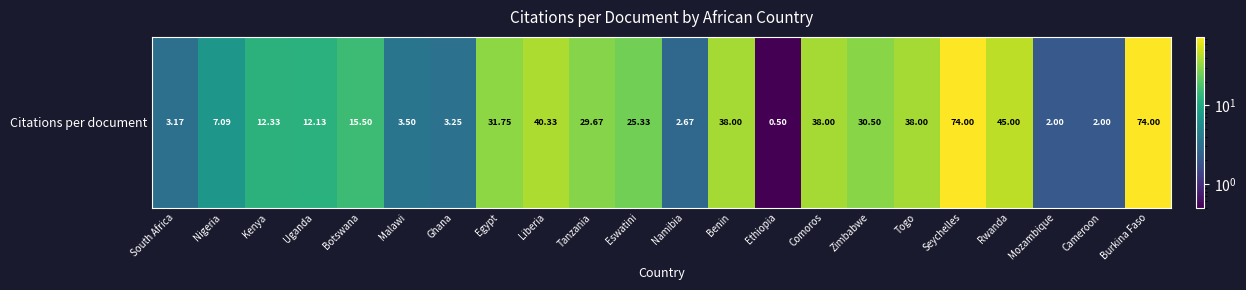

Reading left to right, transcribe all the data shown in this chart.

South Africa=3.2	Nigeria=7.1	Kenya=12.3	Uganda=12.1	Botswana=15.5	Malawi=3.5	Ghana=3.2	Egypt=31.8	Liberia=40.3	Tanzania=29.7	Eswatini=25.3	Namibia=2.7	Benin=38.0	Ethiopia=0.5	Comoros=38.0	Zimbabwe=30.5	Togo=38.0	Seychelles=74.0	Rwanda=45.0	Mozambique=2.0	Cameroon=2.0	Burkina Faso=74.0